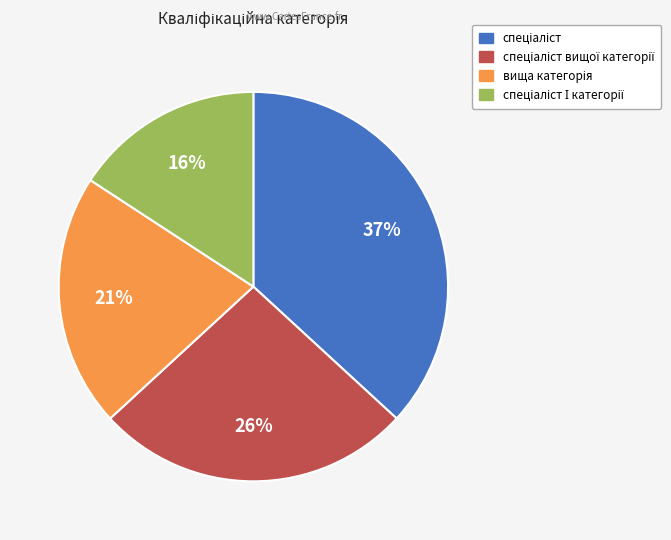

Is there any slice that represents more than half of the pie?

No